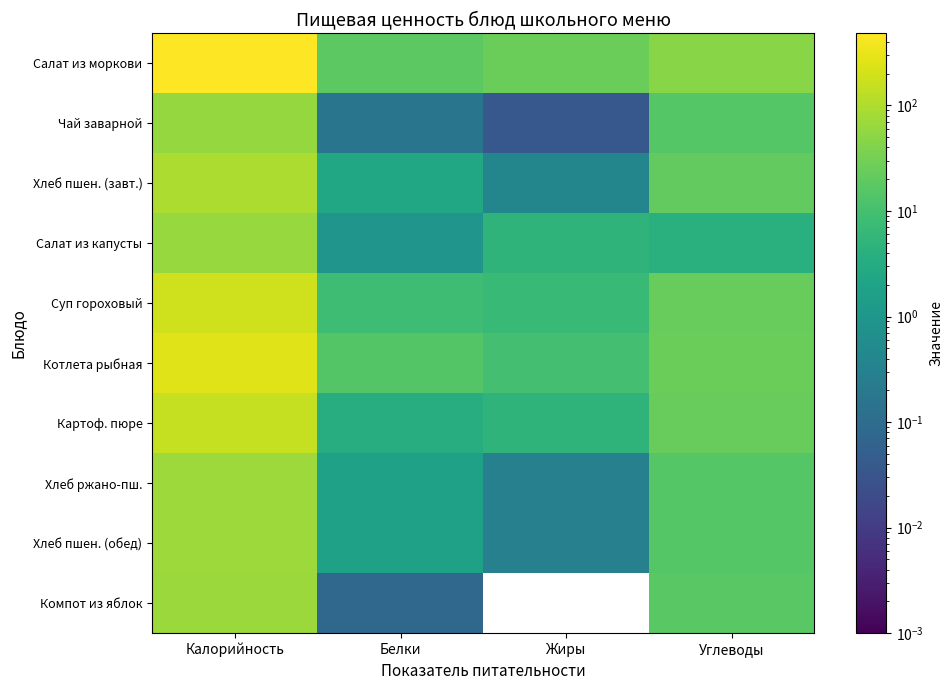

Rank the series at Белки from highest to lowest value.

Салат из моркови, Котлета рыбная, Суп гороховый, Картоф. пюре, Хлеб пшен. (завт.), Хлеб ржано-пш., Хлеб пшен. (обед), Салат из капусты, Чай заварной, Компот из яблок